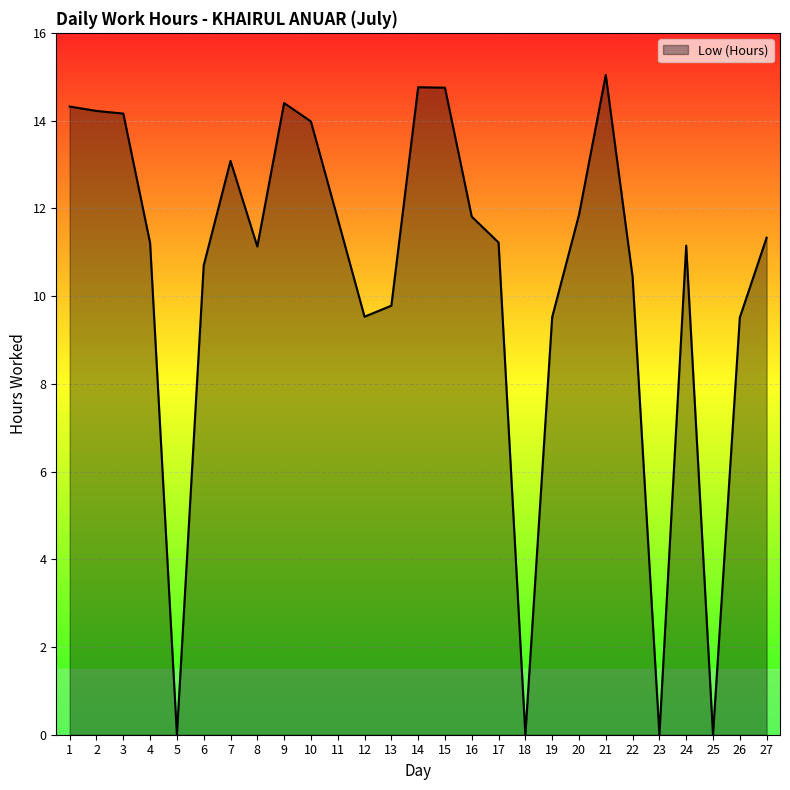

What is the approximate value at 26?

9.5